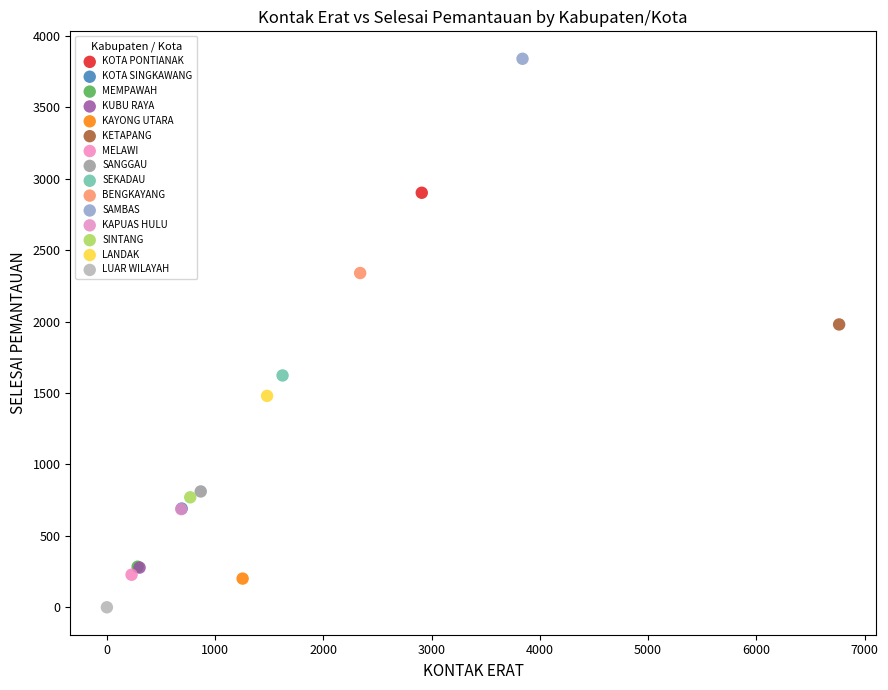

What are all the series names shown in the legend?

KOTA PONTIANAK, KOTA SINGKAWANG, MEMPAWAH, KUBU RAYA, KAYONG UTARA, KETAPANG, MELAWI, SANGGAU, SEKADAU, BENGKAYANG, SAMBAS, KAPUAS HULU, SINTANG, LANDAK, LUAR WILAYAH